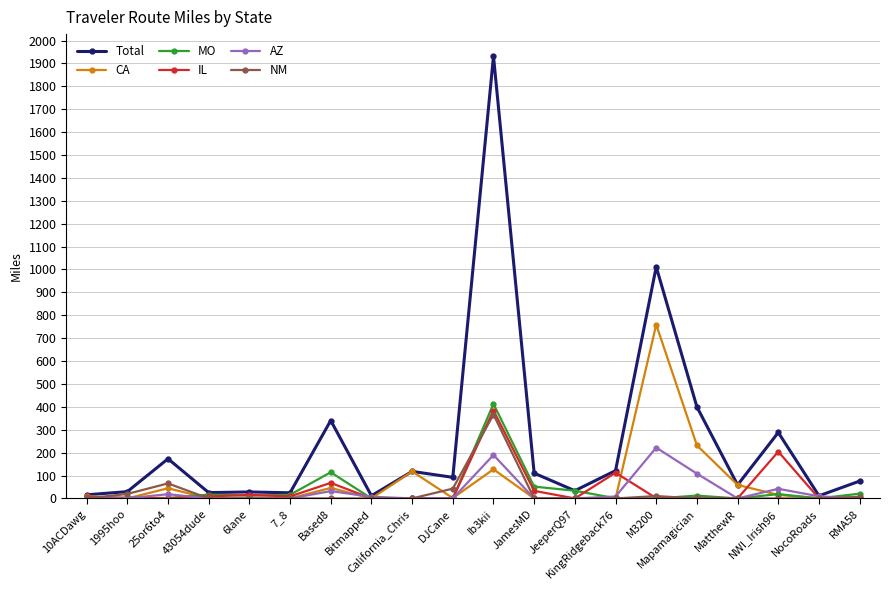

What is the highest value of the IL series?

384.0